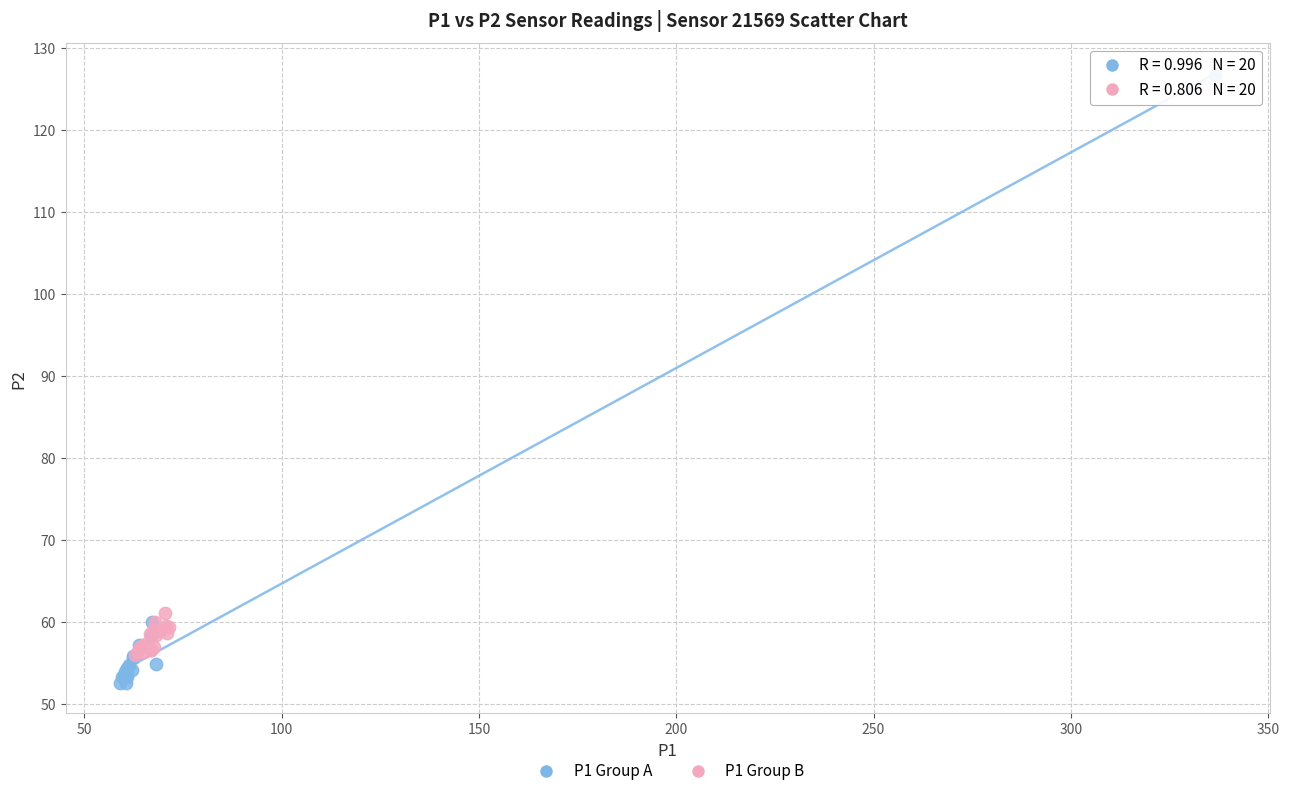

Which series contains the lowest Y value?

P1 Group A